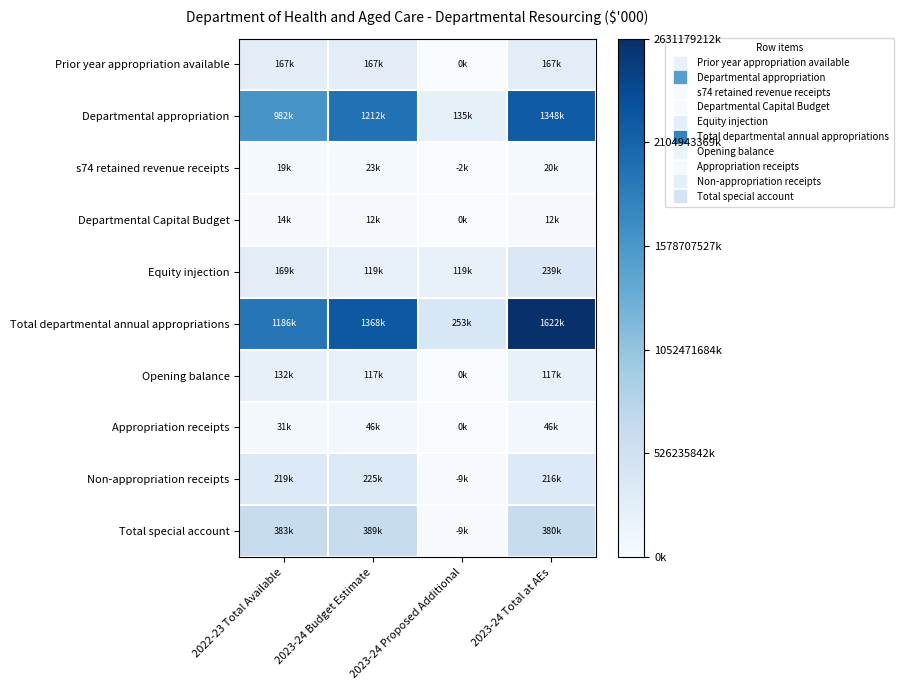

Which series has the largest total across all categories?

Total departmental annual appropriations